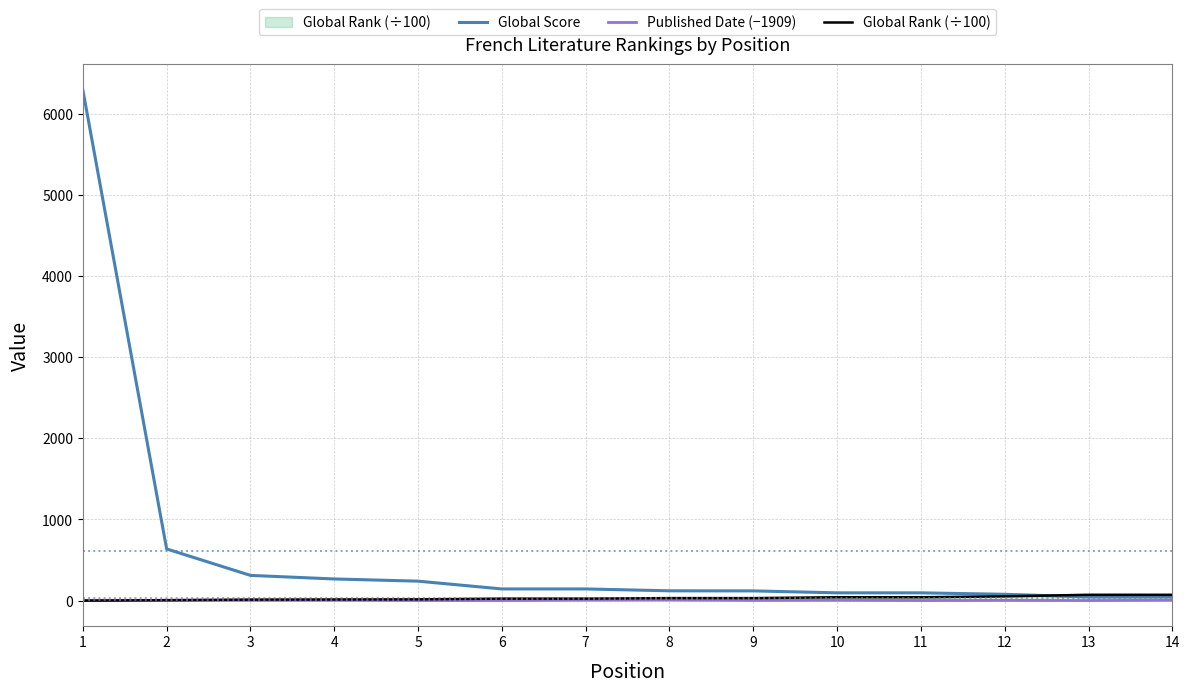

What is the maximum value shown in the chart?

6295.0